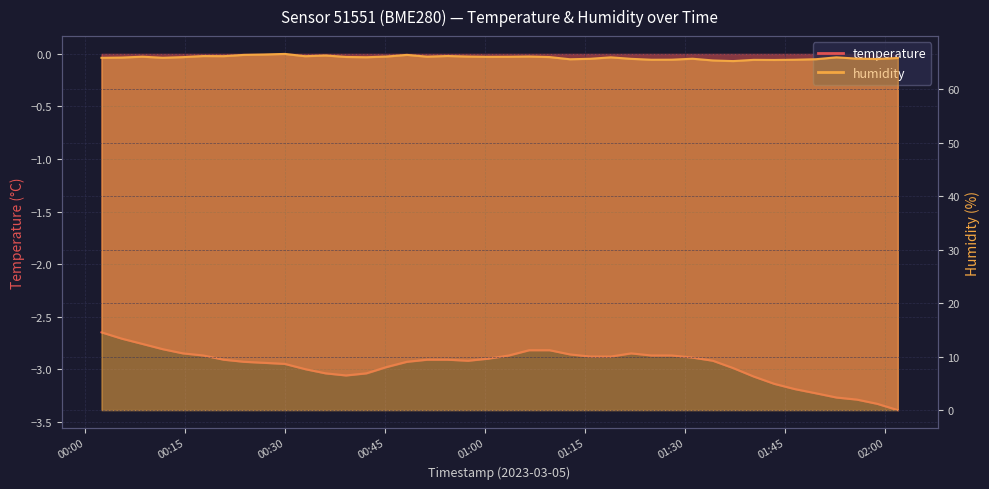

Is the value of humidity at 2023-03-05T00:05:31 greater than the value of temperature at 2023-03-05T00:29:57?

Yes